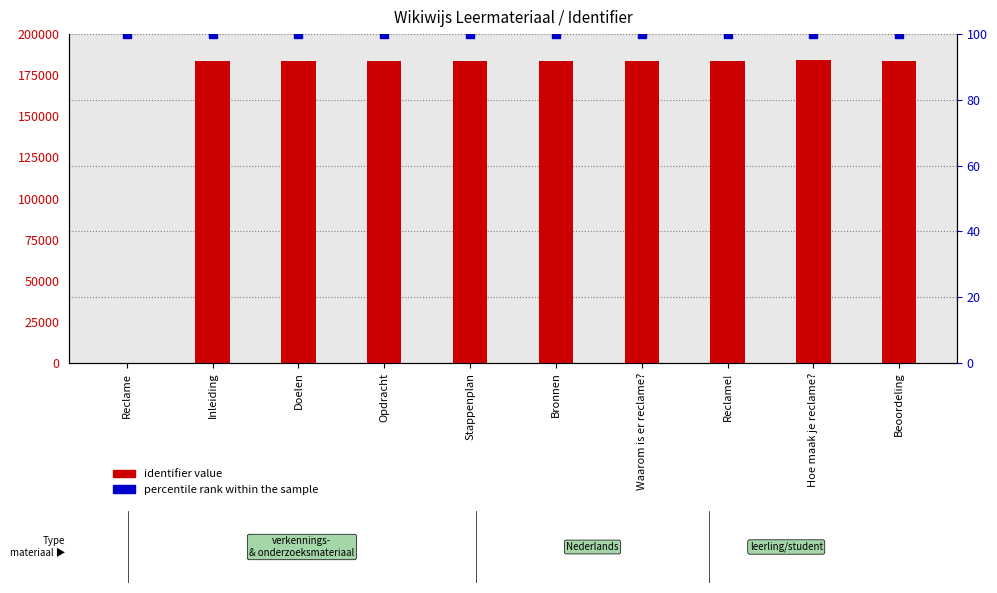

Which series reaches the minimum Y coordinate?

Identifier value